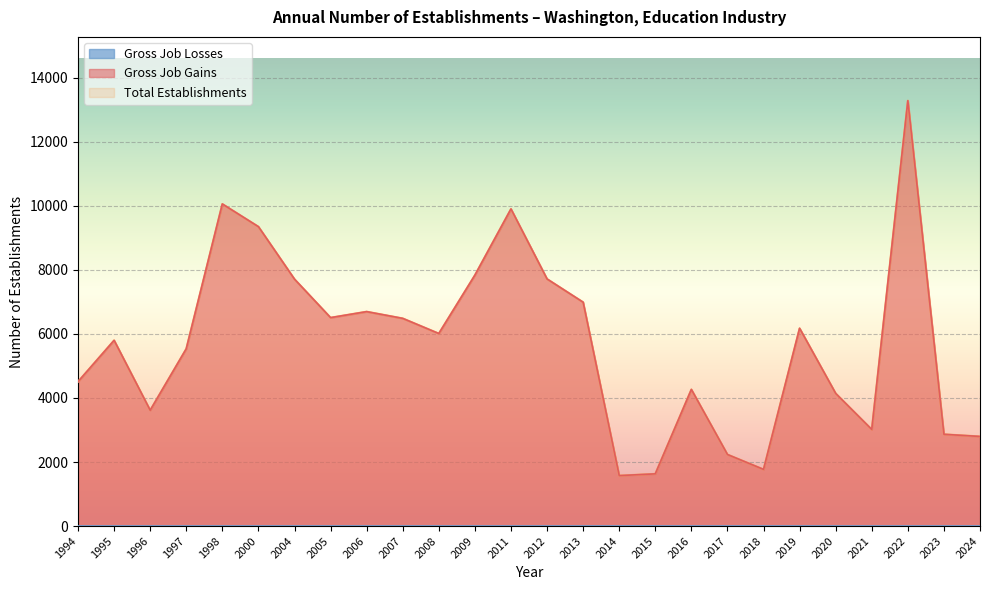

What is the maximum value for Total Establishments?

13283